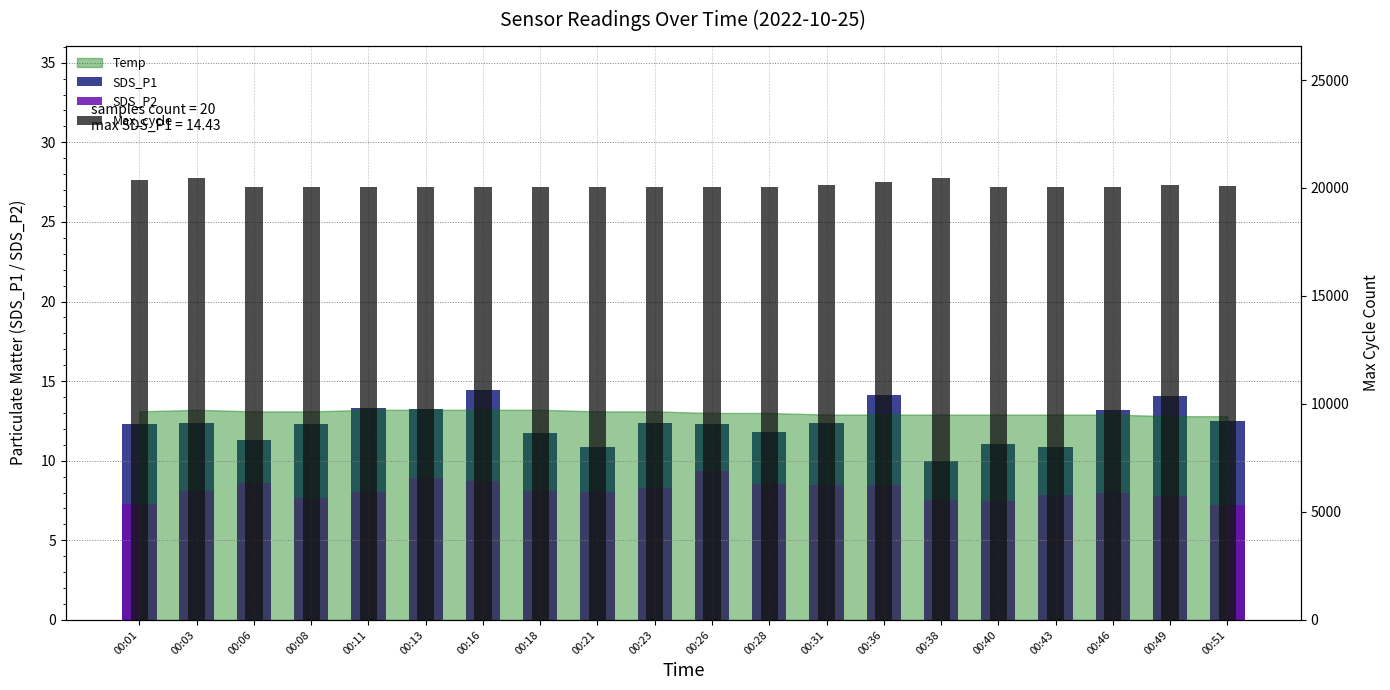

What is the sum of all SDS_P1 values?

246.6